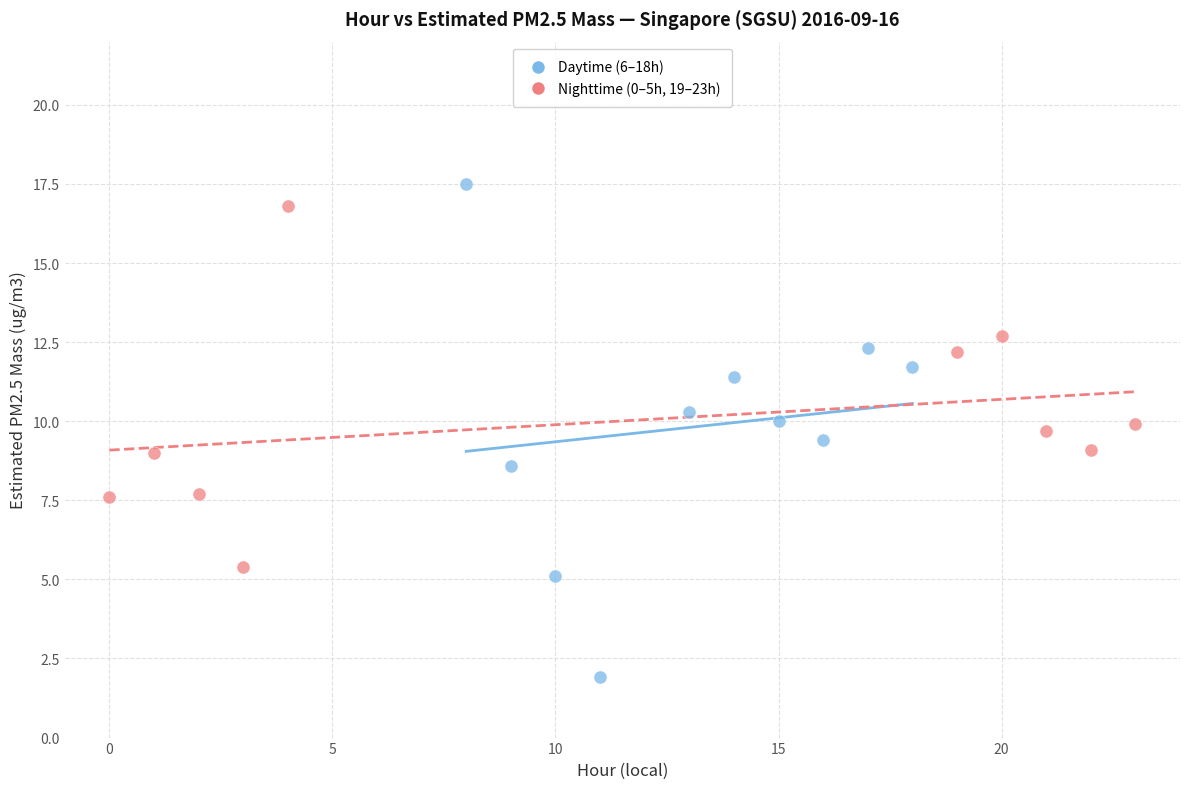

Which series contains the lowest Y value?

Daytime (6–18h)